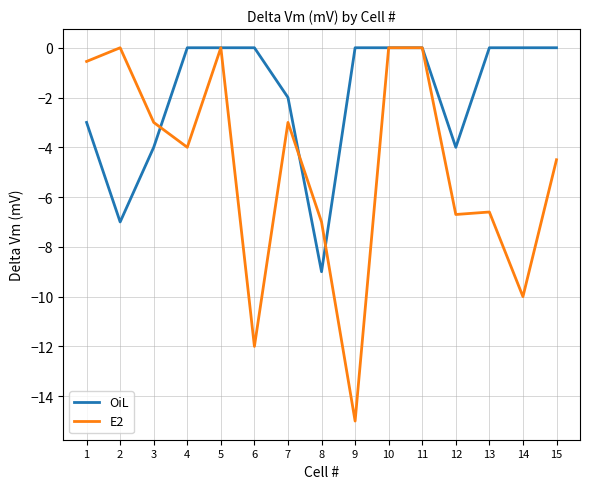

Which series ends up on top after the final intersection of OiL and E2?

OiL